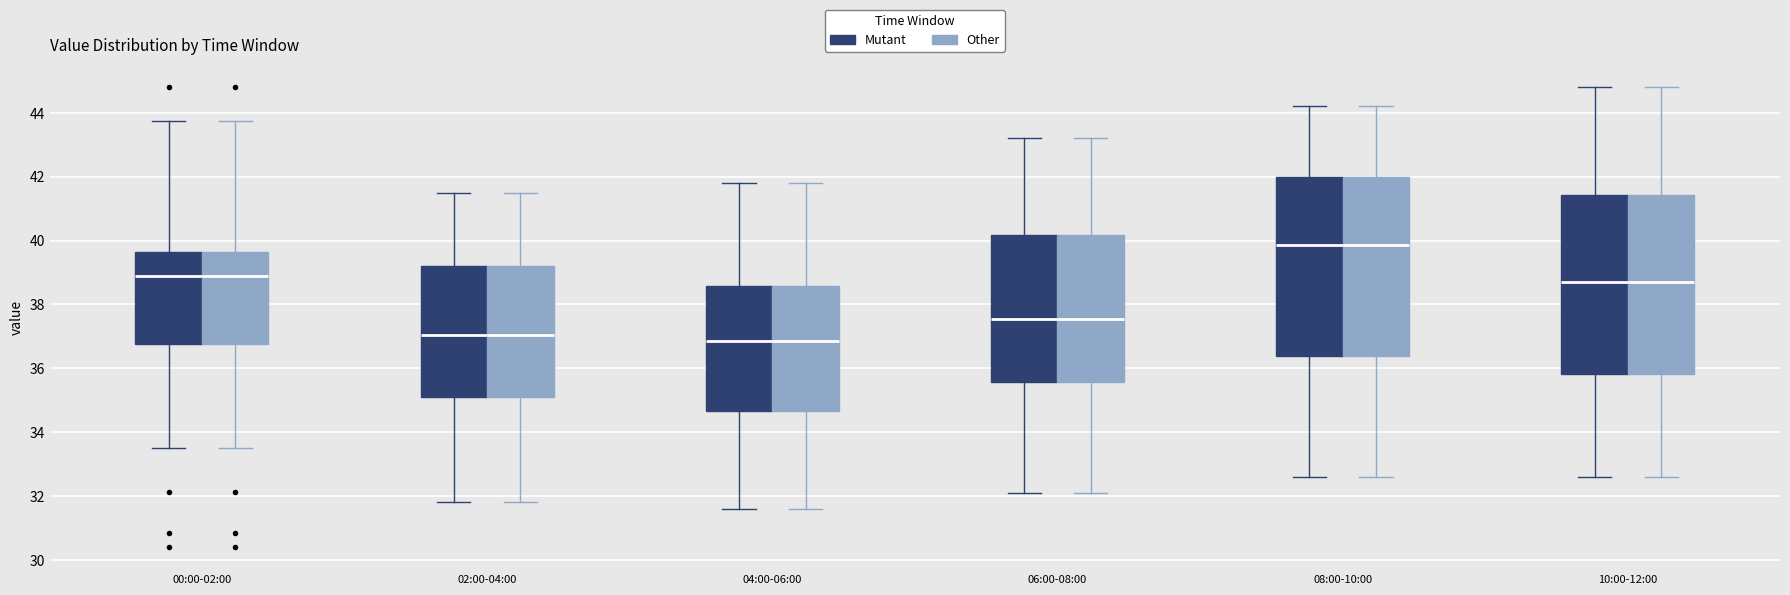

Where is the upper edge of the box for 02:00-04:00 (Other) on the y-axis? The values are not printed on the chart, so give them approximately, as read against the axis.

39.2